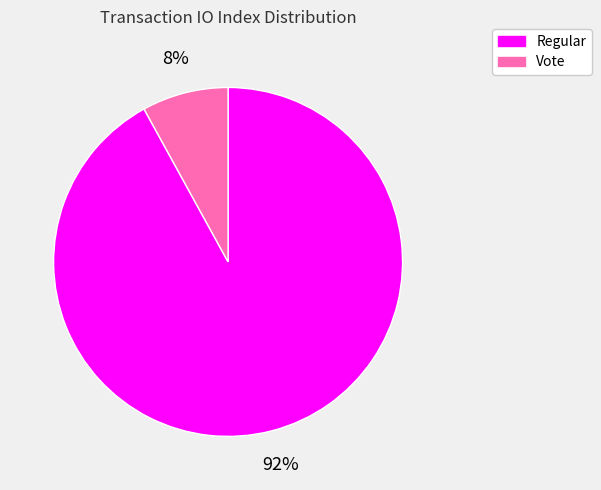

To the nearest percent, what is the difference between the Vote and Regular slice percentages?

84%